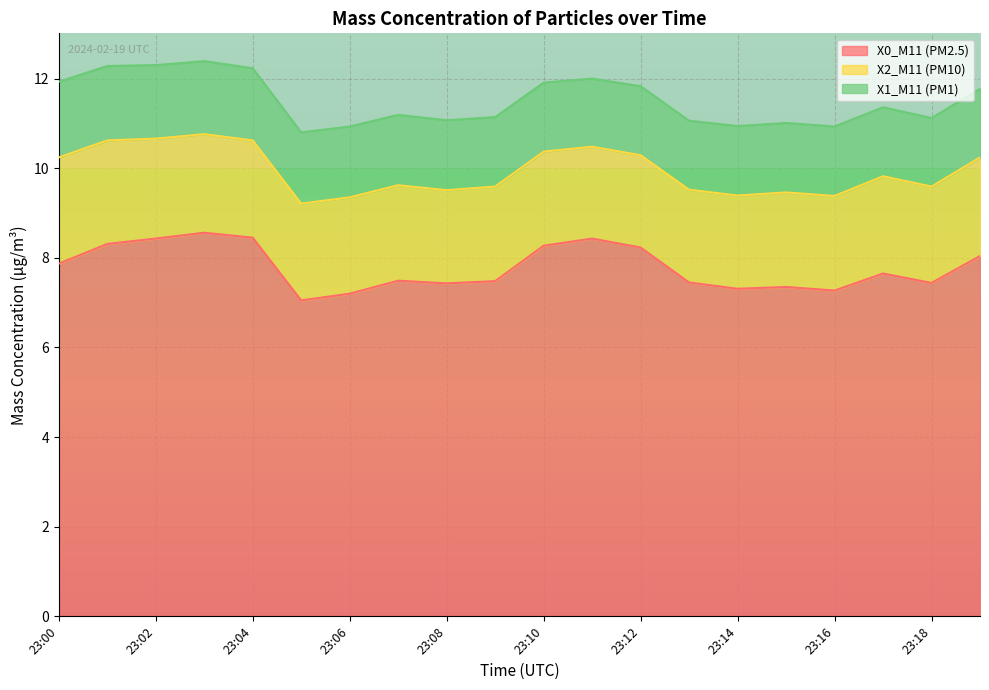

How many X1_M11 (PM1) values are between 1 and 2?

20